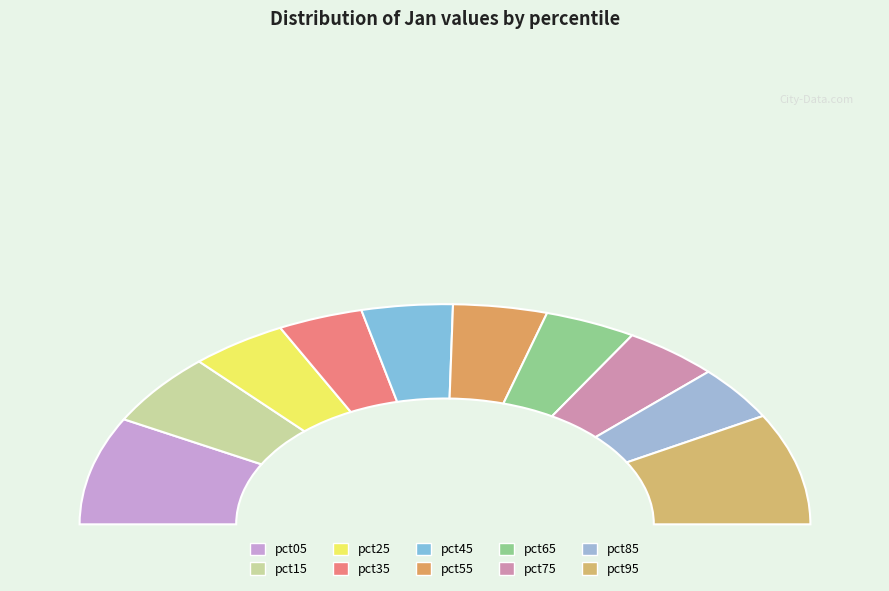

Which category has the smallest portion of the pie?

pct35